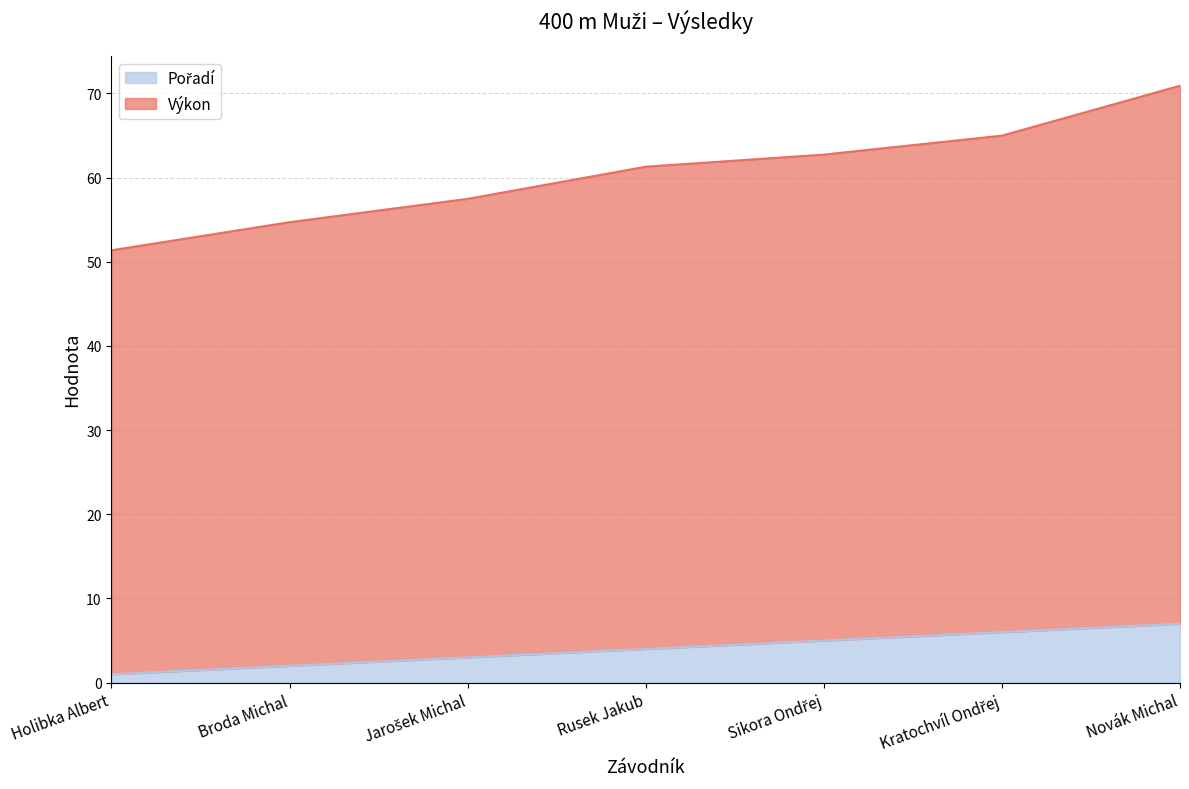

True or false: Pořadí and Výkon intersect in this chart.

False